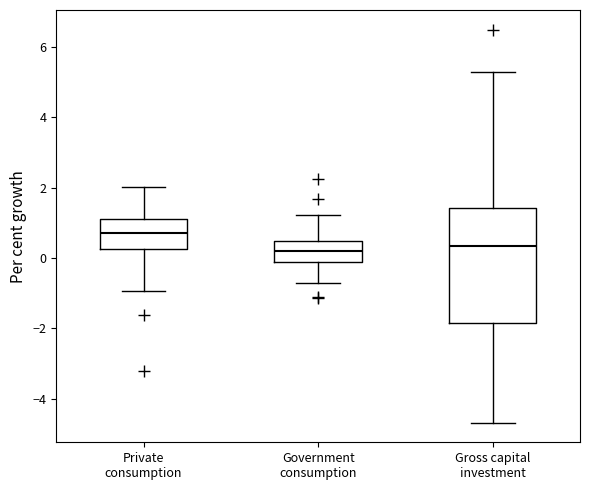

Where does the lower whisker of the box for Private consumption end on the y-axis? The values are not printed on the chart, so give them approximately, as read against the axis.

-1.0